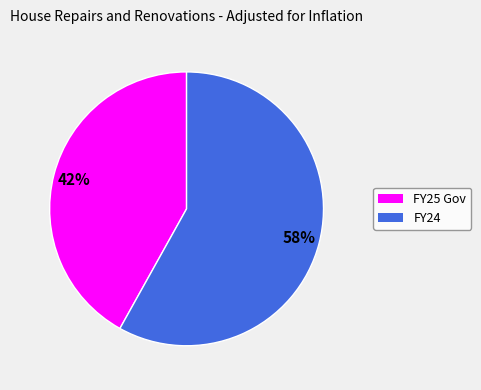

How many segments does this pie chart have?

2